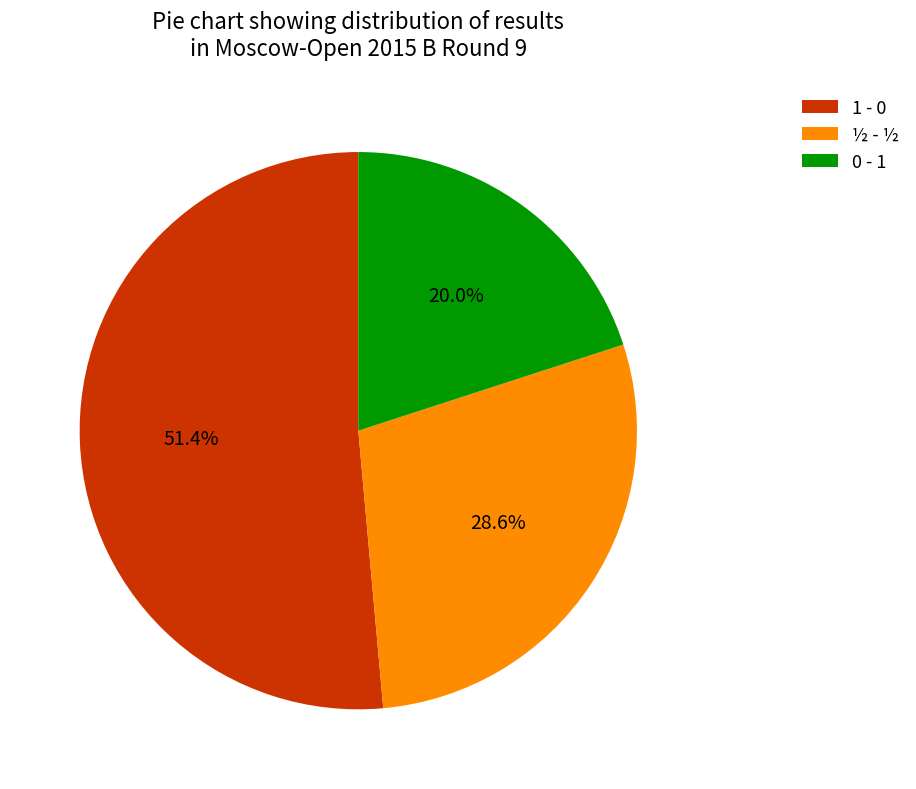

What percentage is the ½ - ½ slice, to the nearest percent?

29%